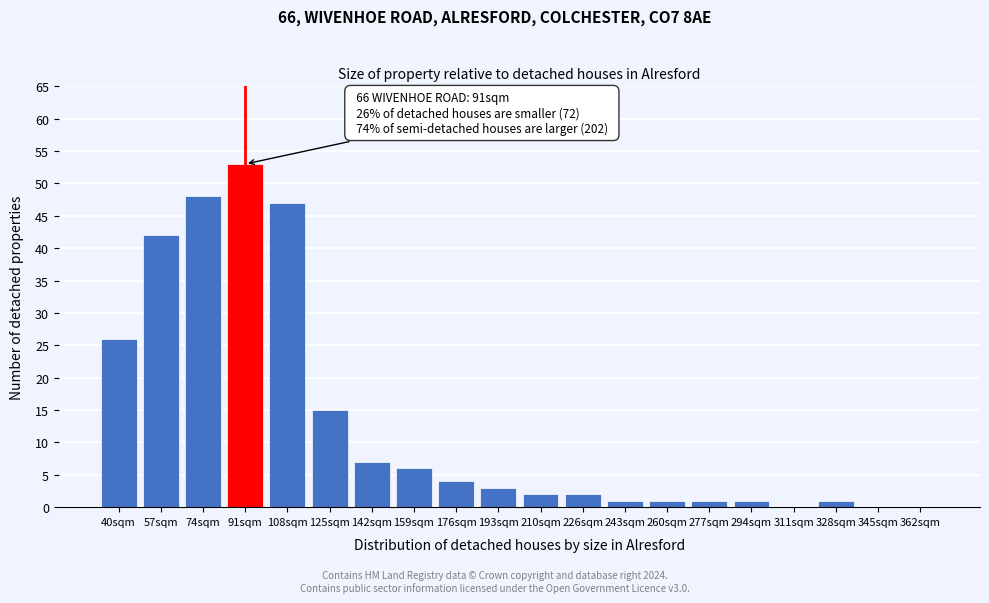

Reading right to left, extract all data points from this chart.

362sqm=0	345sqm=0	328sqm=1	311sqm=0	294sqm=1	277sqm=1	260sqm=1	243sqm=1	226sqm=2	210sqm=2	193sqm=3	176sqm=4	159sqm=6	142sqm=7	125sqm=15	108sqm=47	91sqm=53	74sqm=48	57sqm=42	40sqm=26